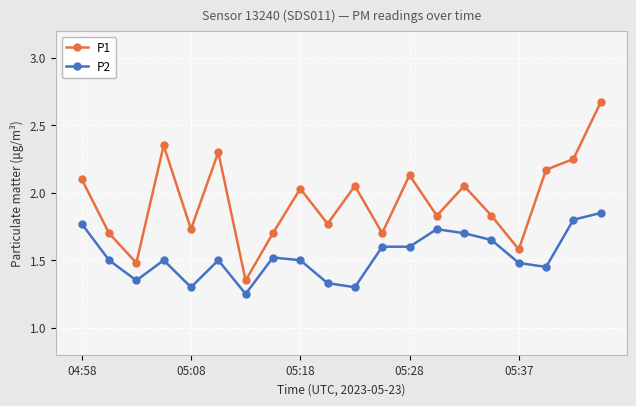

What is the difference between the second highest and second lowest values in the P1 series?

0.9